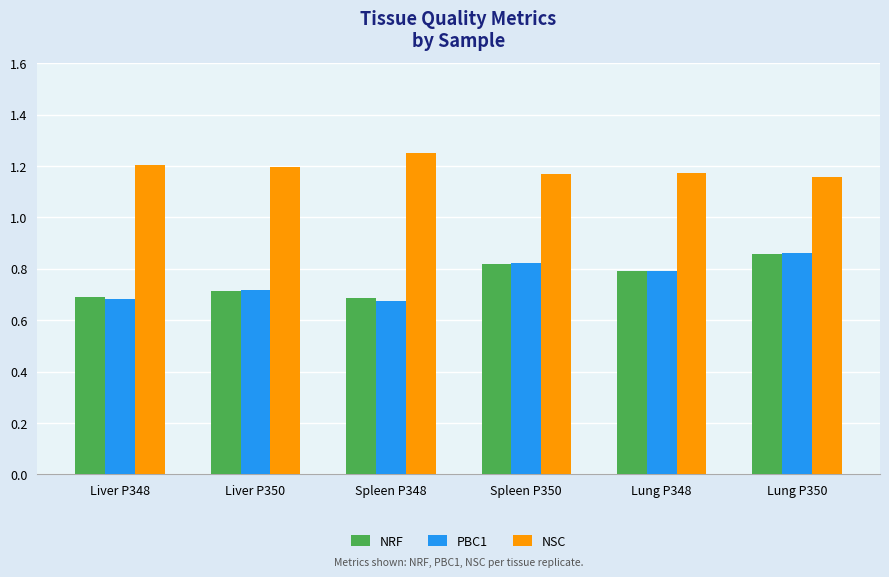

Which category has the highest value across all series?

Spleen P348